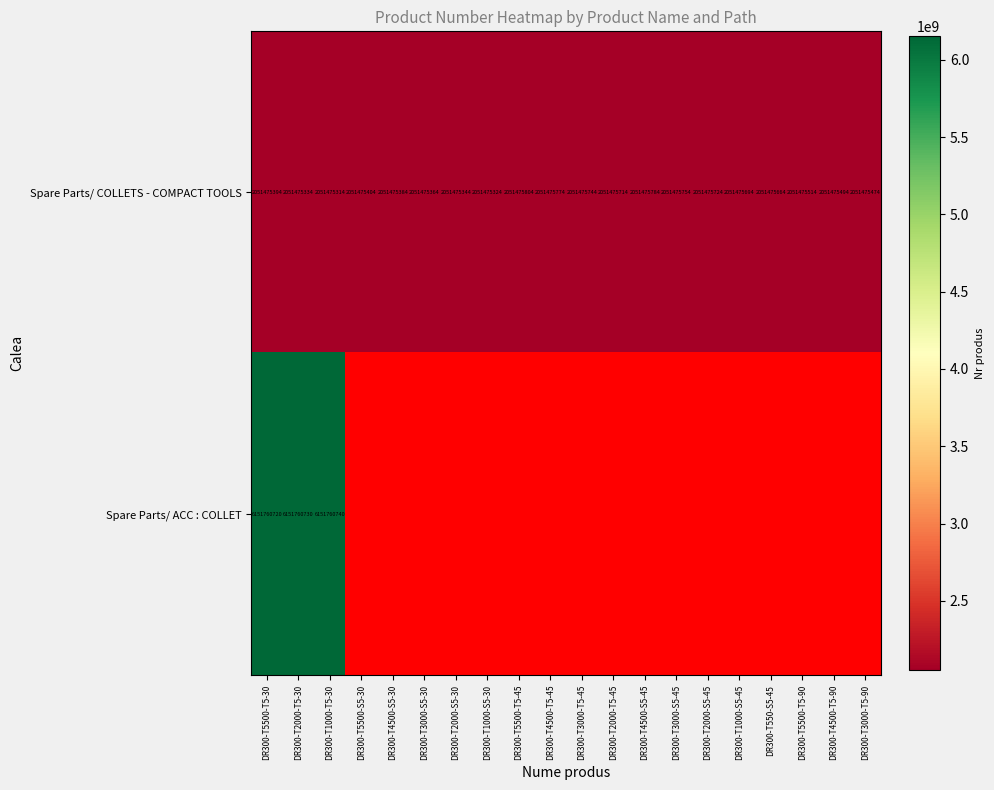

How many data points does each series have?

20